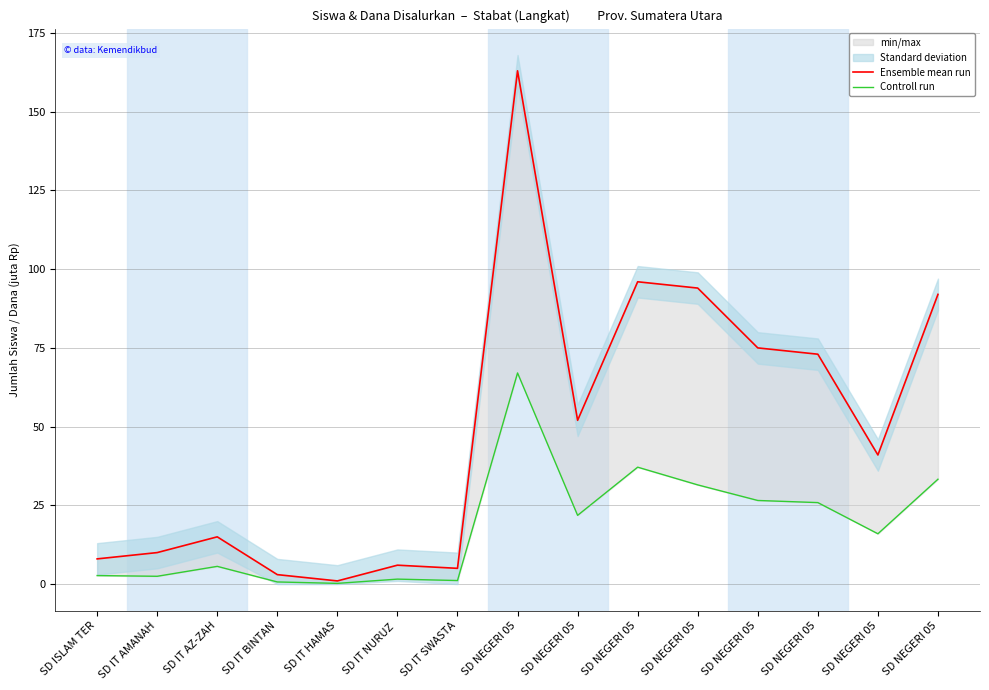

List the series in order of their peak value, highest first.

Ensemble mean run, Controll run